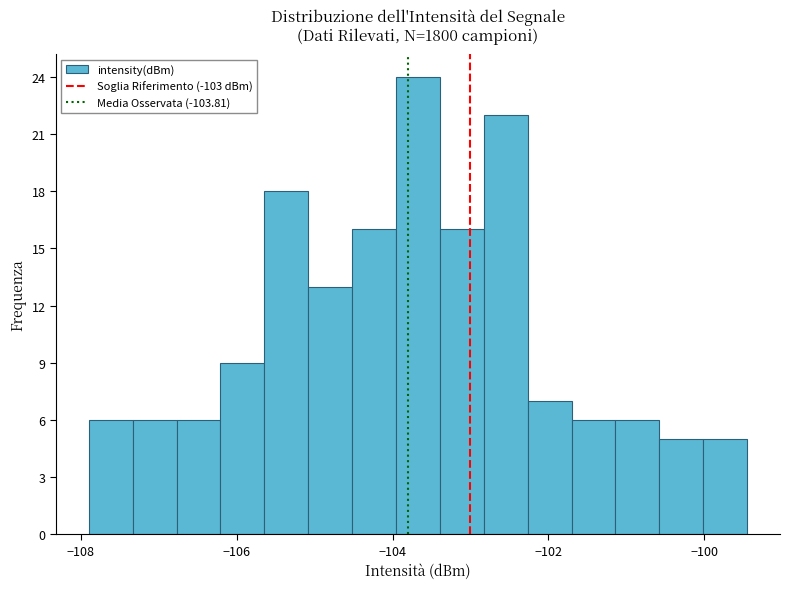

Read against the x-axis, roughly where is the centre of the tallest bar?

-103.6